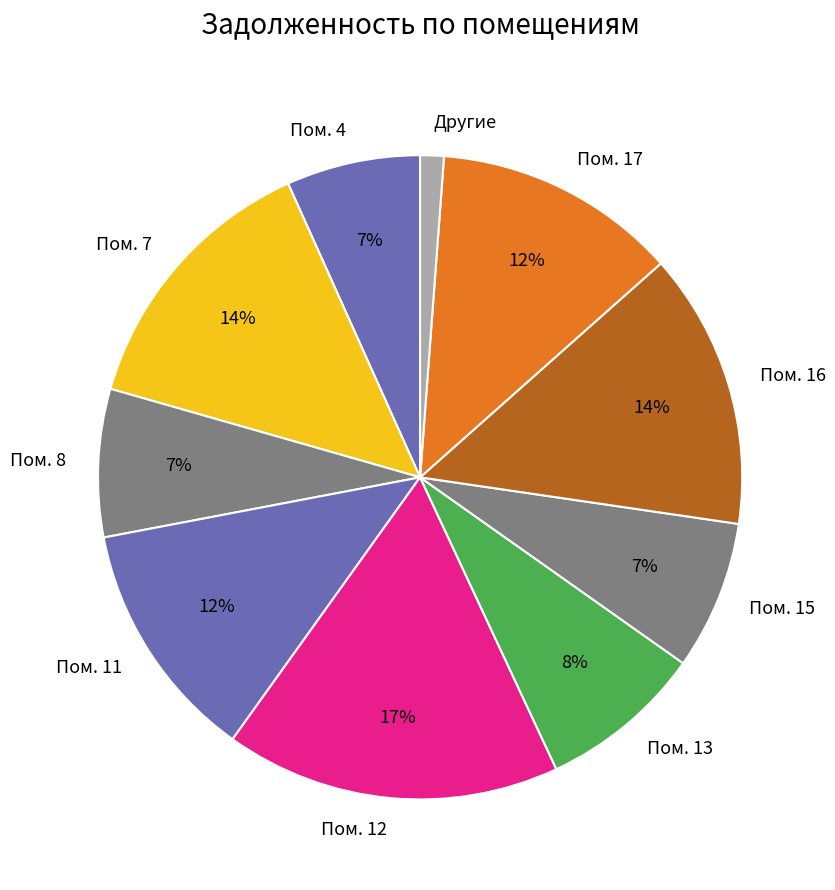

Does any single category account for the majority?

No